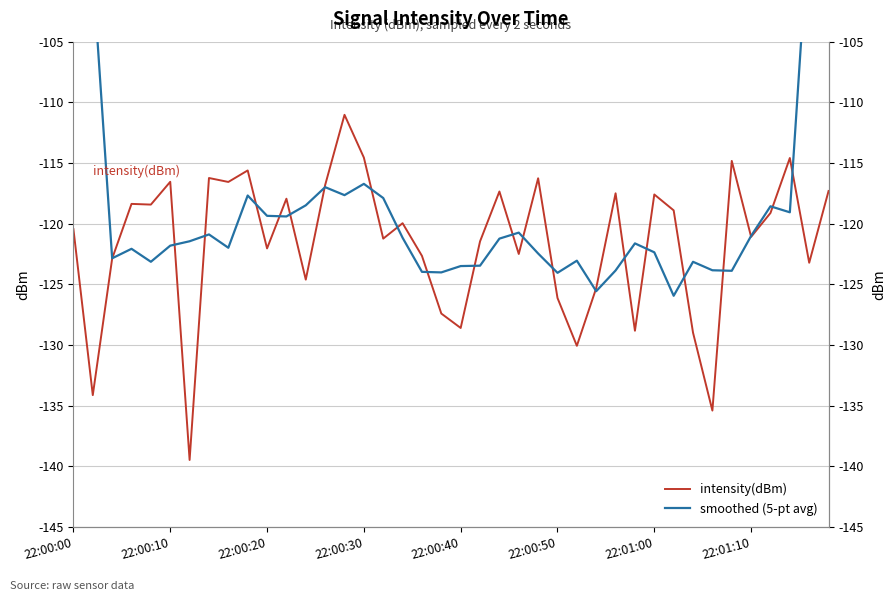

List the series in order of their peak value, highest first.

smoothed (5-pt avg), intensity(dBm)